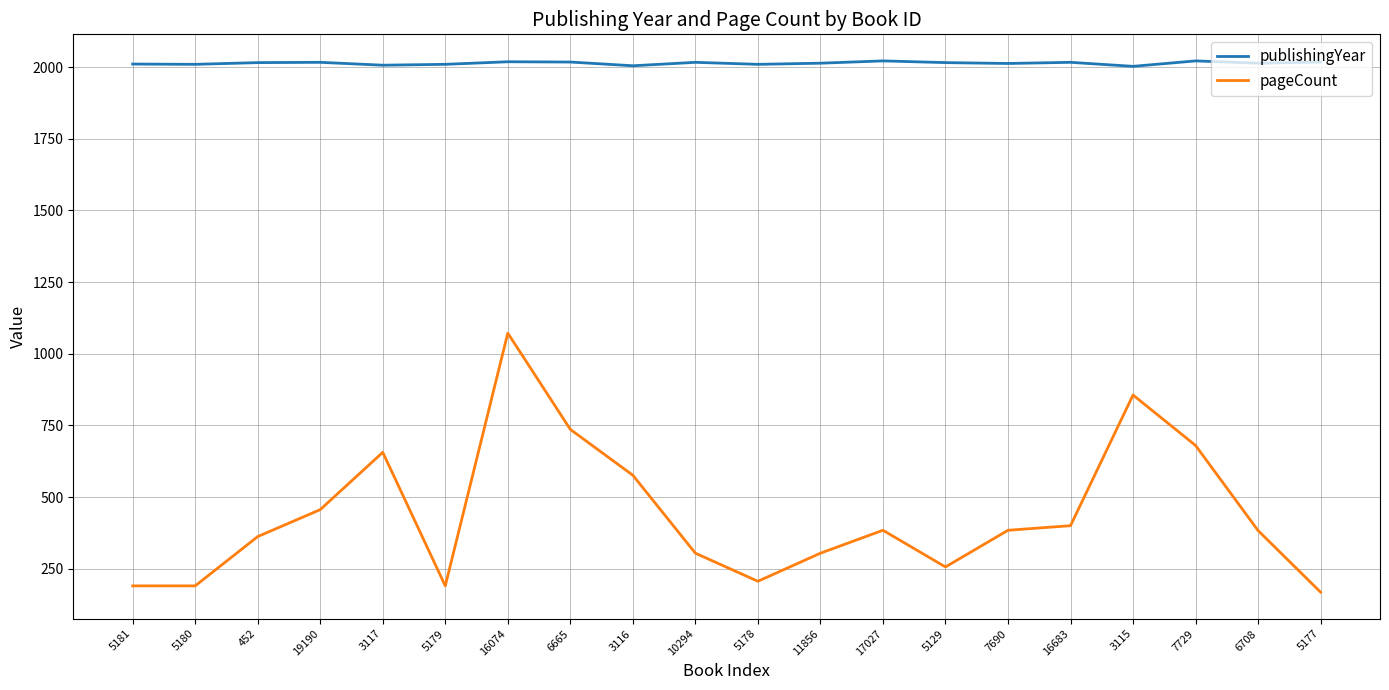

True or false: publishingYear and pageCount intersect in this chart.

False